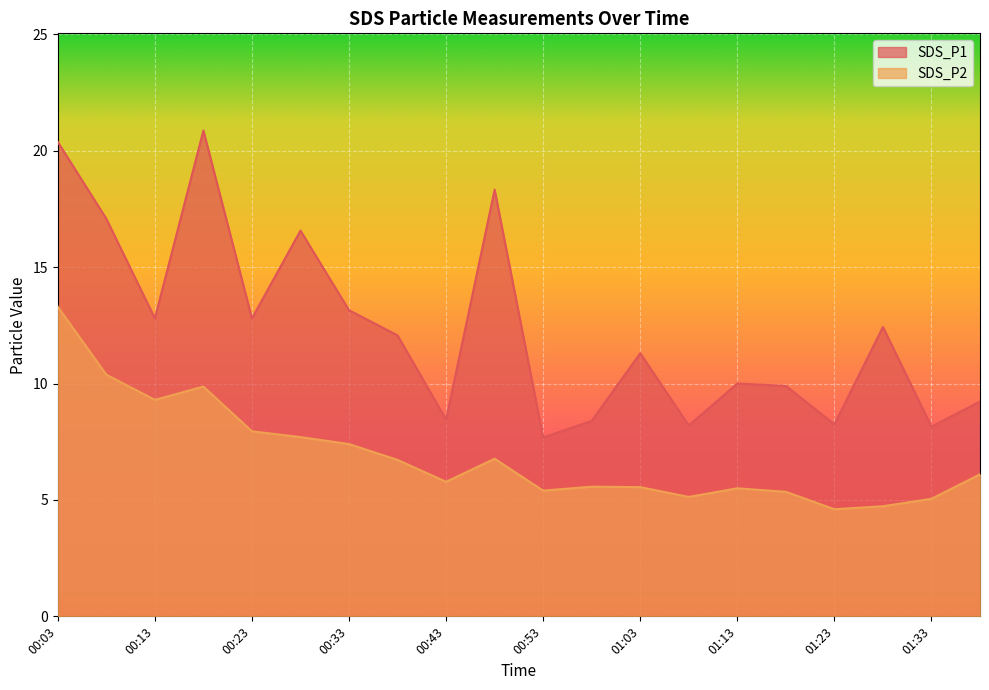

How many data points in SDS_P2 are above 6?

10